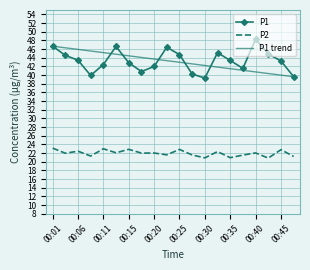

True or false: P1 has more than 2 points higher than both neighbors.

True